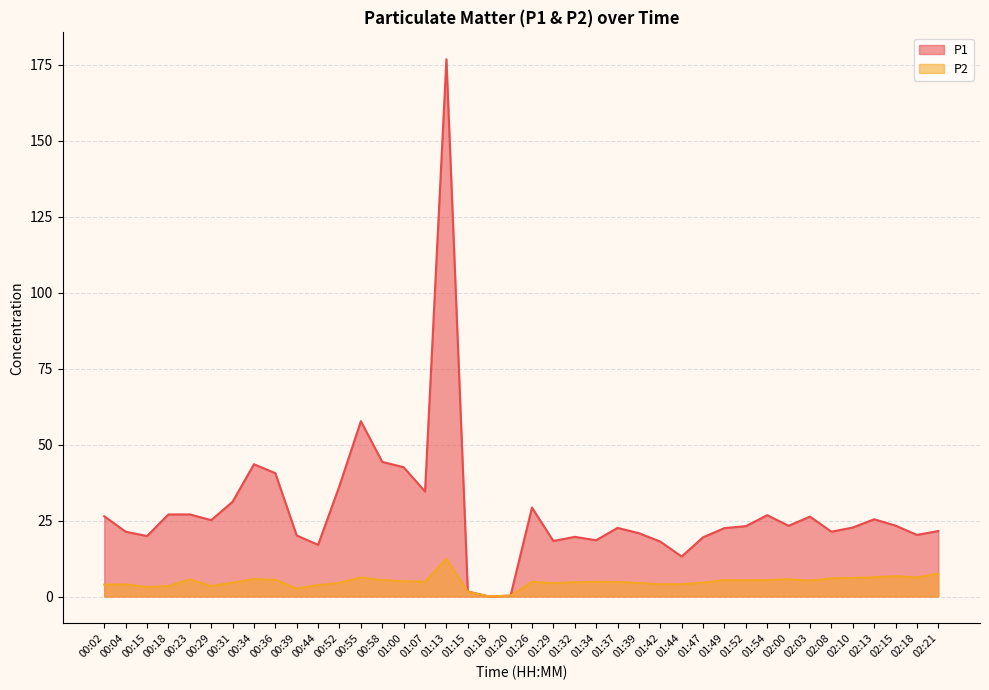

Which series changed the most between 00:55 and 01:39?

P1